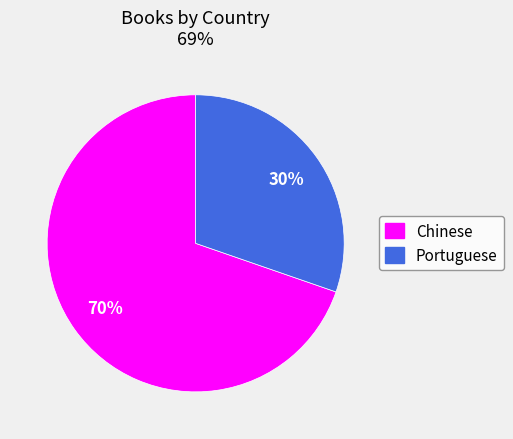

Which slice represents more than half of the pie?

Chinese